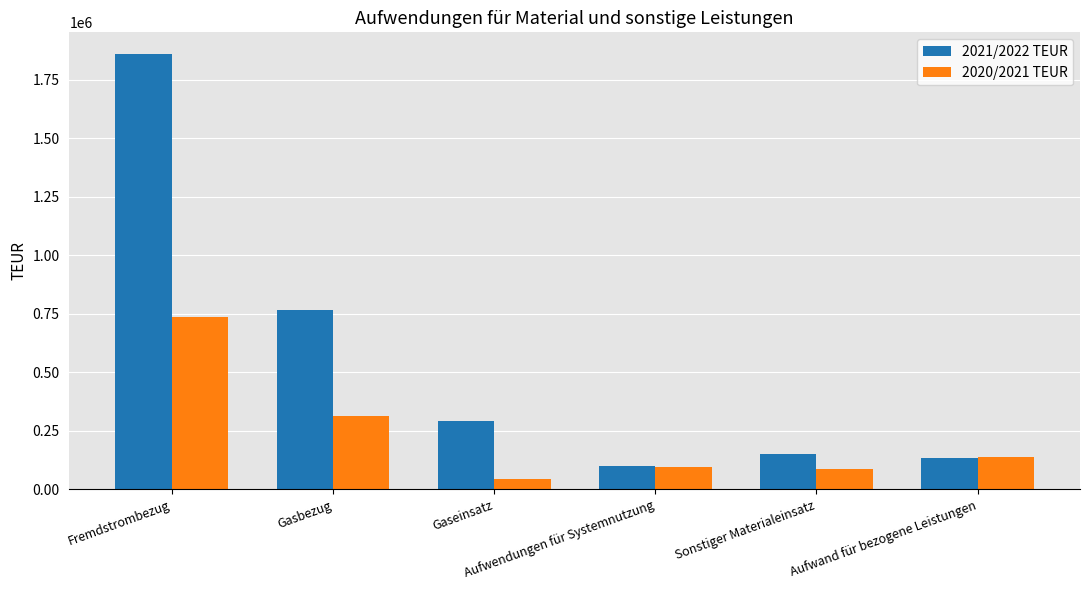

What is the label of the 2nd bar from the left?

Gasbezug